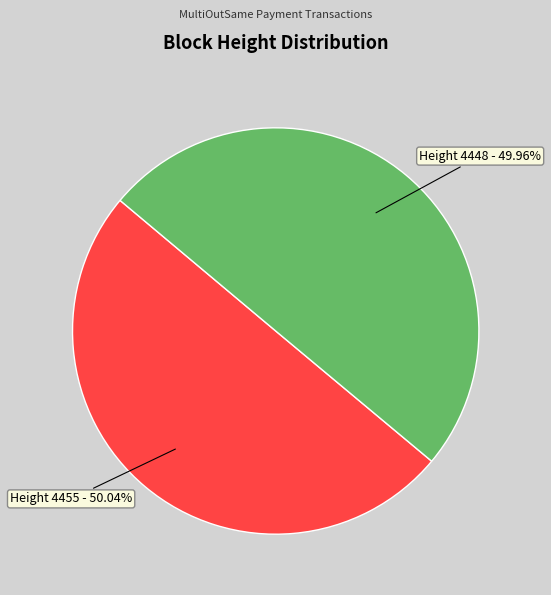

How many slices are in this pie chart?

2